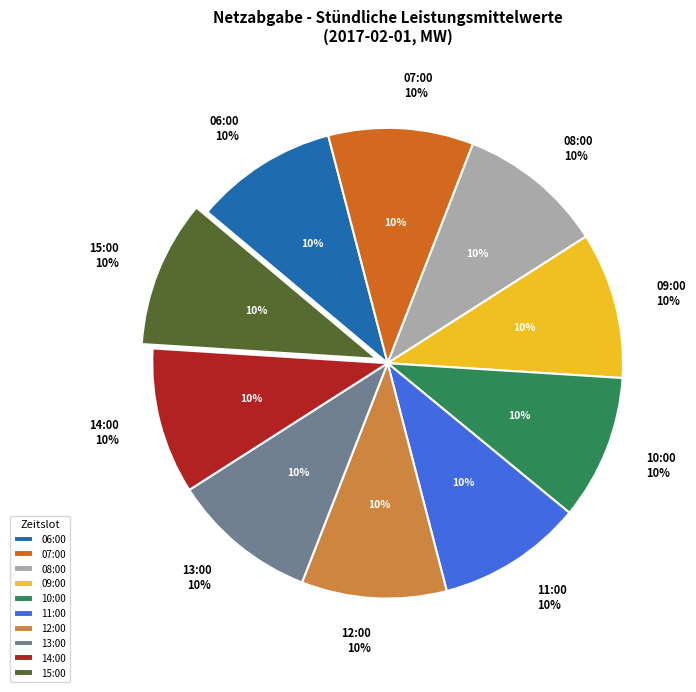

Is 2017-02-01 11:00 the majority of the pie?

No